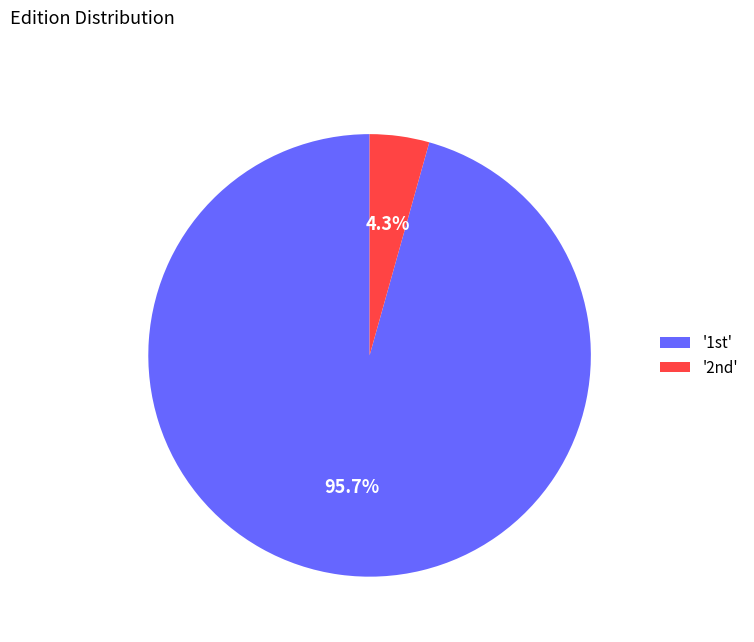

How many slices are in this pie chart?

2